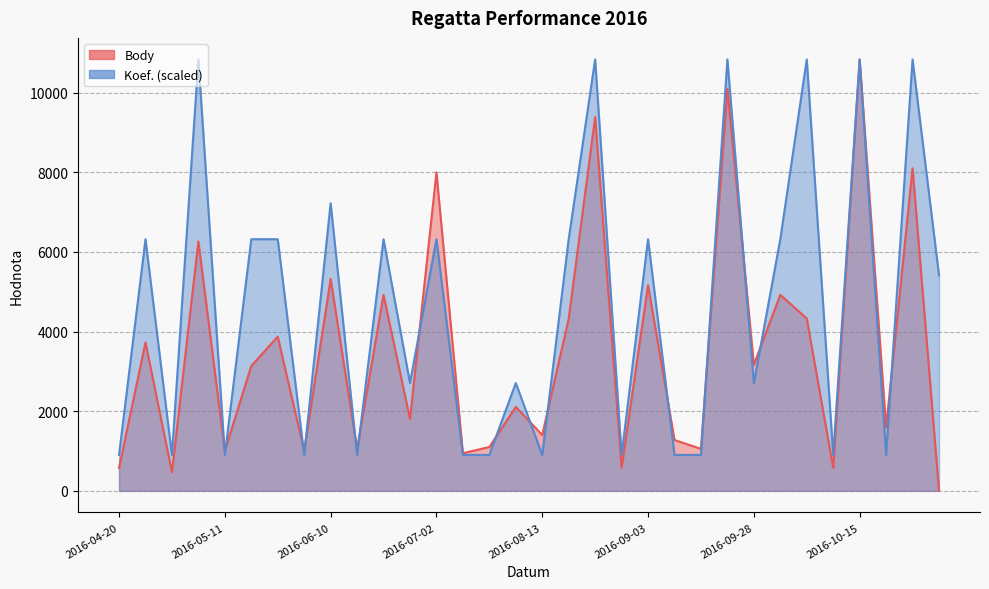

Reading left to right, transcribe all the data shown in this chart.

Body: 2016-04-20=578.0	2016-04-30=3727.0	2016-05-04=469.0	2016-05-06=6264.0	2016-05-11=1004.0	2016-05-14=3135.0	2016-05-21=3873.0	2016-05-25=1004.0	2016-06-10=5322.0	2016-06-15=1055.0	2016-06-18=4921.0	2016-06-25=1805.0	2016-07-02=7997.0	2016-07-17=946.0	2016-07-20=1101.0	2016-07-30=2109.0	2016-08-13=1402.0	2016-08-20=4323.0	2016-08-24=9387.0	2016-08-31=578.0	2016-09-03=5165.0	2016-09-06=1277.0	2016-09-11=1055.0	2016-09-16=10096.0	2016-09-28=3166.0	2016-10-01=4921.0	2016-10-08=4328.0	2016-10-12=578.0	2016-10-15=10832.0	2016-10-22=1592.0	2016-11-06=8100.0	2016-11-11=0.0
Koef.: 2016-04-20=902.7	2016-04-30=6318.7	2016-05-04=902.7	2016-05-06=10832.0	2016-05-11=902.7	2016-05-14=6318.7	2016-05-21=6318.7	2016-05-25=902.7	2016-06-10=7221.3	2016-06-15=902.7	2016-06-18=6318.7	2016-06-25=2708.0	2016-07-02=6318.7	2016-07-17=902.7	2016-07-20=902.7	2016-07-30=2708.0	2016-08-13=902.7	2016-08-20=6318.7	2016-08-24=10832.0	2016-08-31=902.7	2016-09-03=6318.7	2016-09-06=902.7	2016-09-11=902.7	2016-09-16=10832.0	2016-09-28=2708.0	2016-10-01=6318.7	2016-10-08=10832.0	2016-10-12=902.7	2016-10-15=10832.0	2016-10-22=902.7	2016-11-06=10832.0	2016-11-11=5416.0